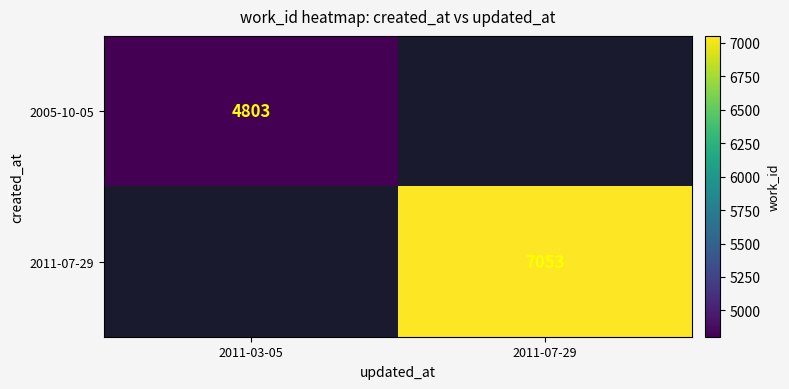

How many data points does each series have?

2